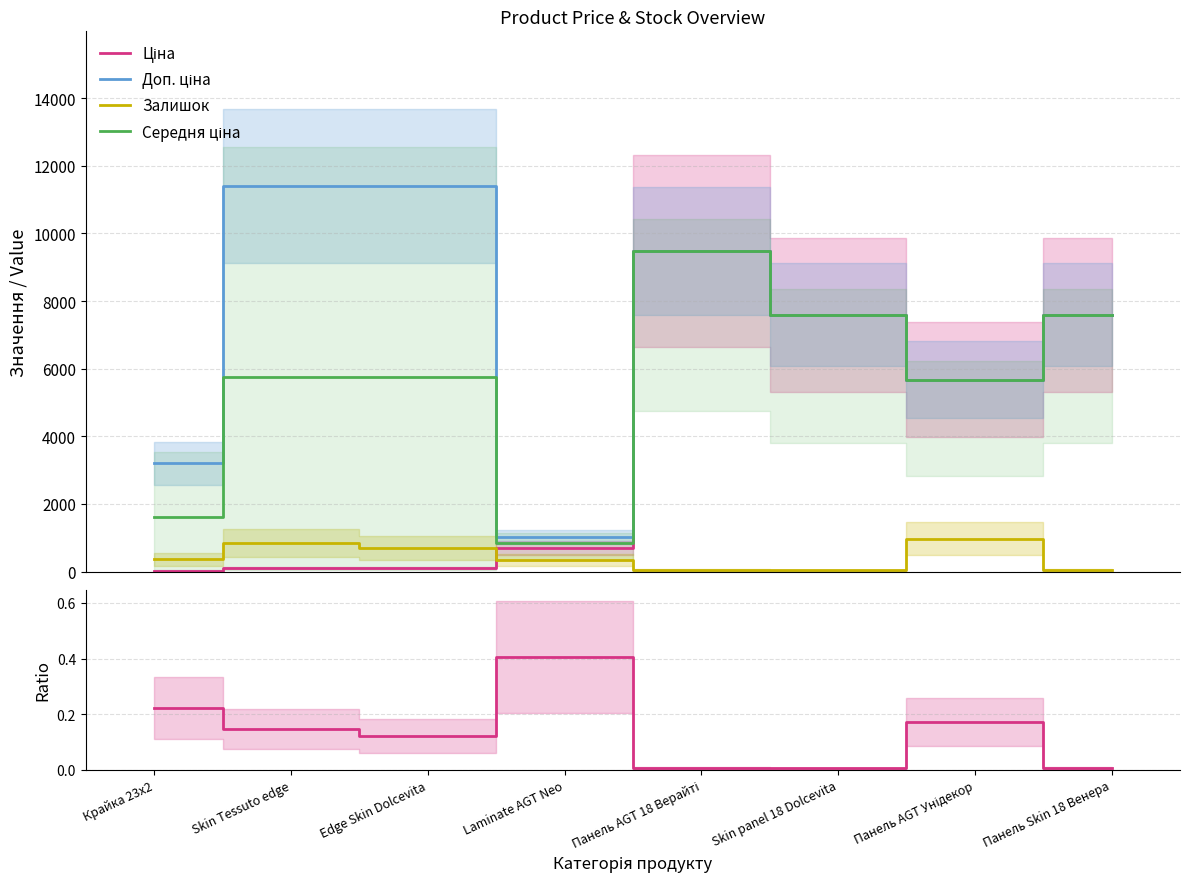

True or false: Доп. ціна and Залишок / Ціна intersect in this chart.

False